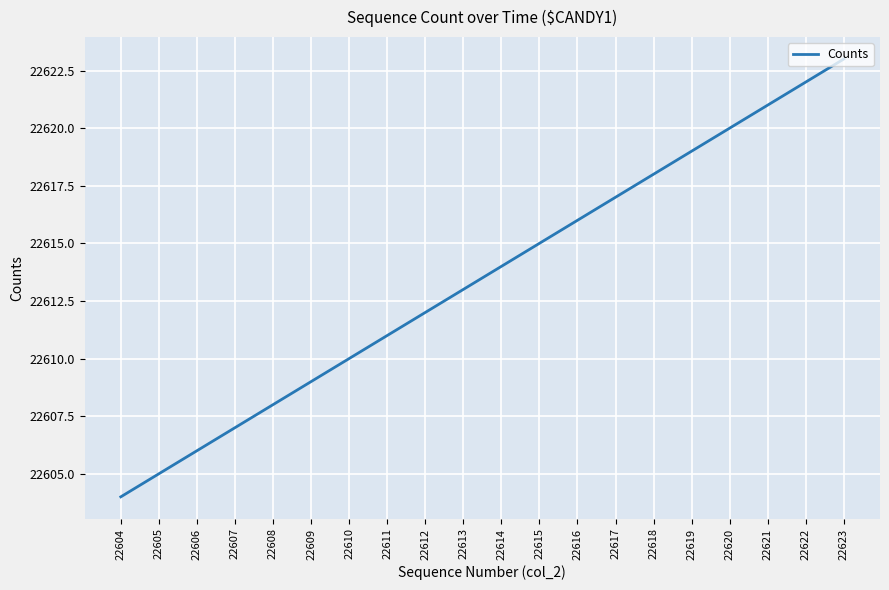

What is the smallest value displayed?

22604